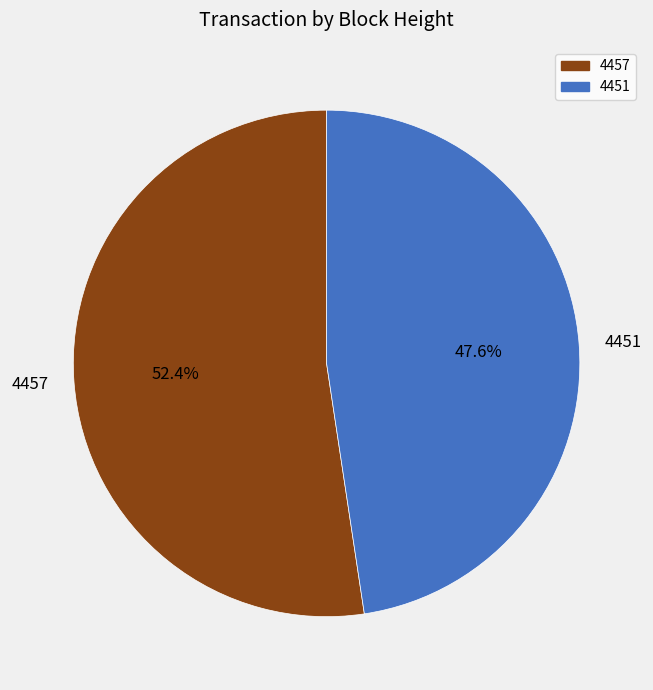

What percentage is the 4457 slice, to the nearest percent?

52%